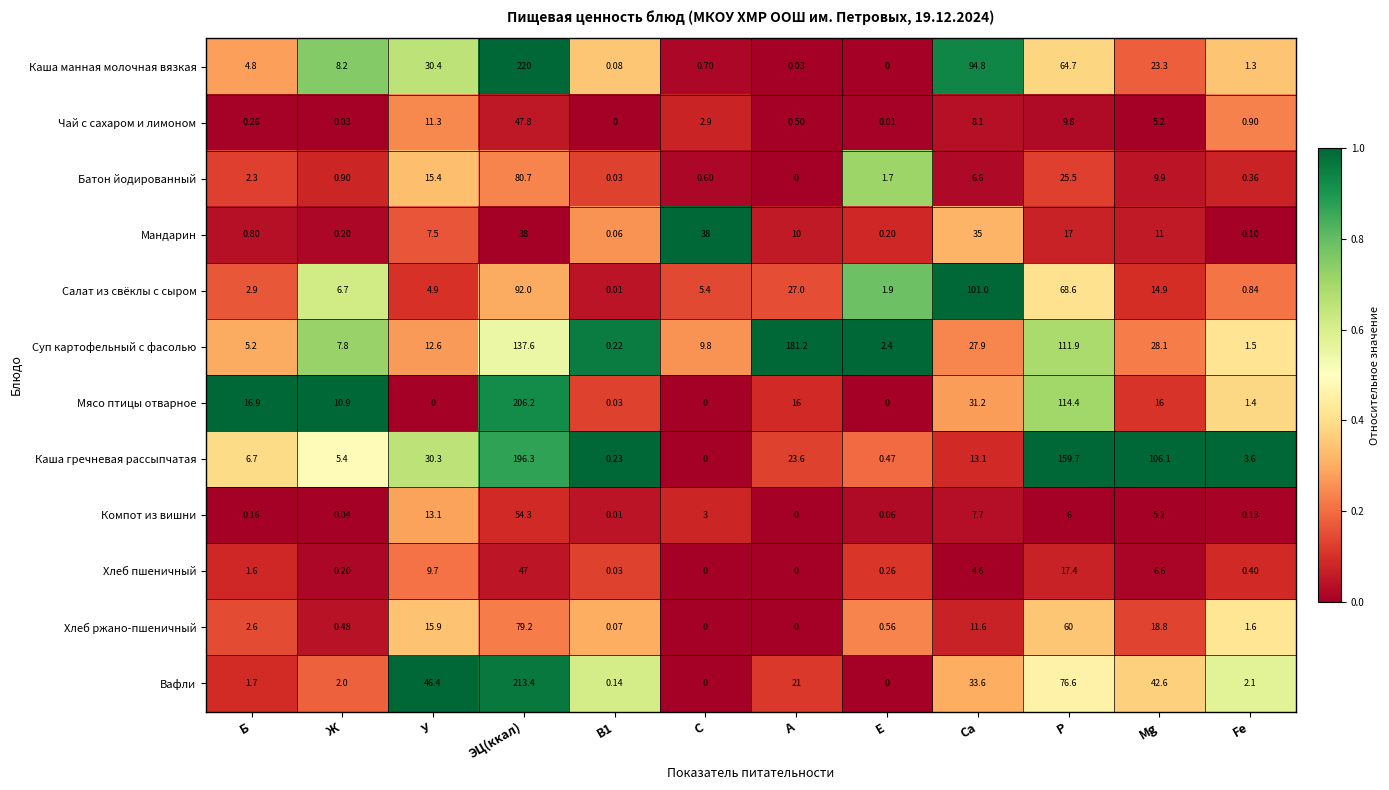

Rank the series at ЭЦ(ккал) from highest to lowest value.

Каша манная молочная вязкая, Вафли, Мясо птицы отварное, Каша гречневая рассыпчатая, Суп картофельный с фасолью, Салат из свёклы с сыром, Батон йодированный, Хлеб ржано-пшеничный, Компот из вишни, Чай с сахаром и лимоном, Хлеб пшеничный, Мандарин